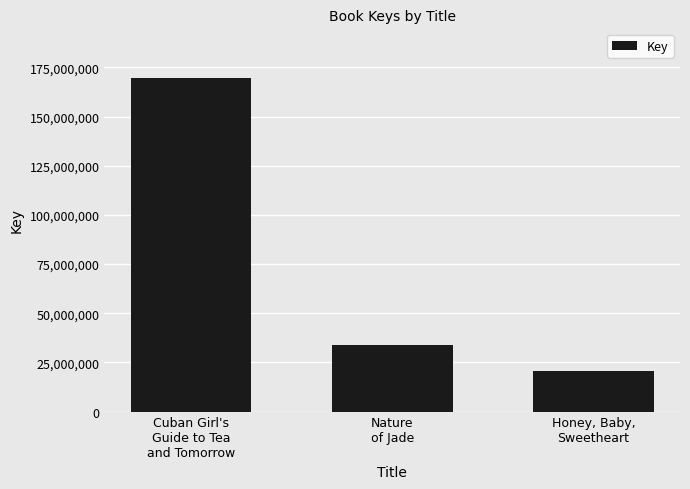

How many bars are there in total?

3